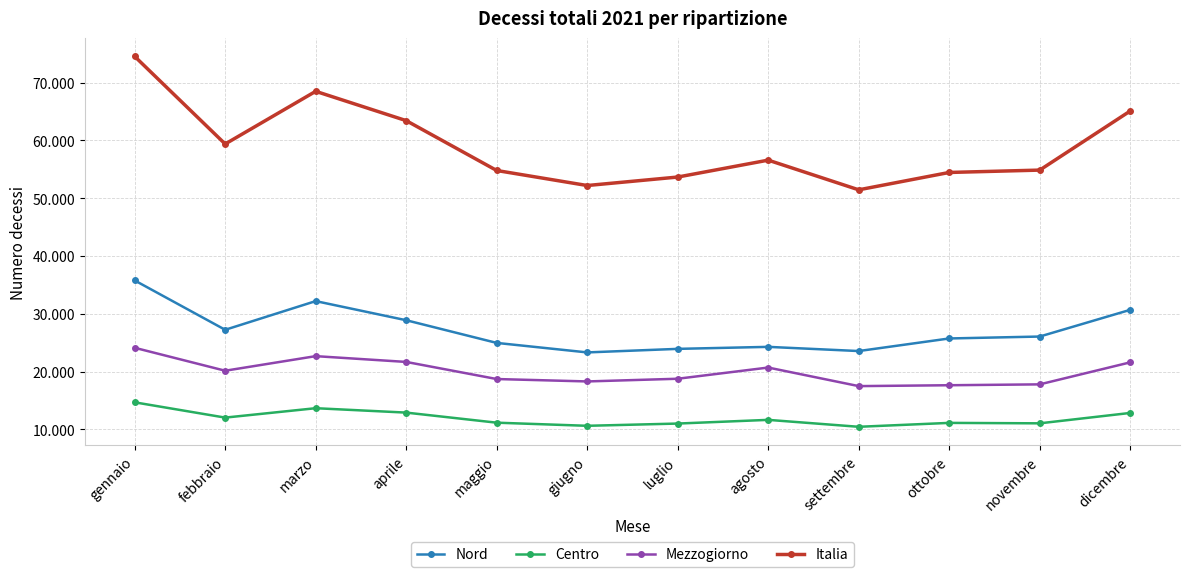

Reading left to right, transcribe all the data shown in this chart.

Nord: gennaio=35769	febbraio=27226	marzo=32191	aprile=28881	maggio=24955	giugno=23310	luglio=23923	agosto=24271	settembre=23546	ottobre=25725	novembre=26057	dicembre=30680
Centro: gennaio=14670	febbraio=12024	marzo=13652	aprile=12890	maggio=11145	giugno=10606	luglio=10994	agosto=11633	settembre=10434	ottobre=11110	novembre=11034	dicembre=12832
Mezzogiorno: gennaio=24111	febbraio=20139	marzo=22664	aprile=21663	maggio=18702	giugno=18285	luglio=18751	agosto=20690	settembre=17476	ottobre=17628	novembre=17779	dicembre=21589
Italia: gennaio=74550	febbraio=59389	marzo=68507	aprile=63434	maggio=54802	giugno=52201	luglio=53668	agosto=56594	settembre=51456	ottobre=54463	novembre=54870	dicembre=65101